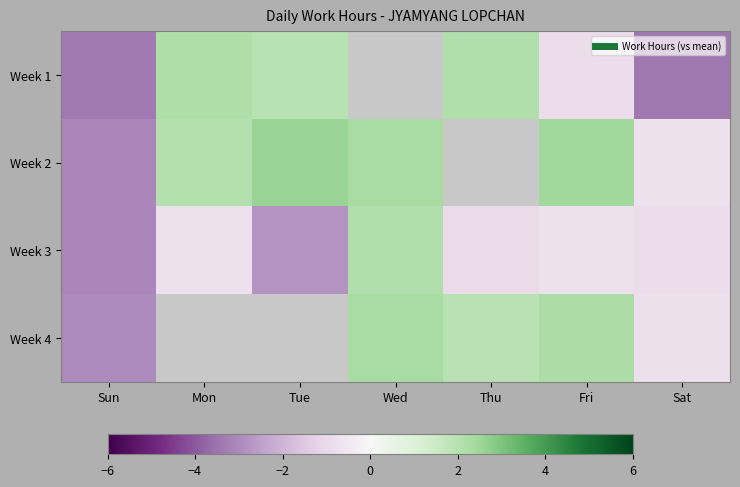

What is the greatest value displayed?

2.5